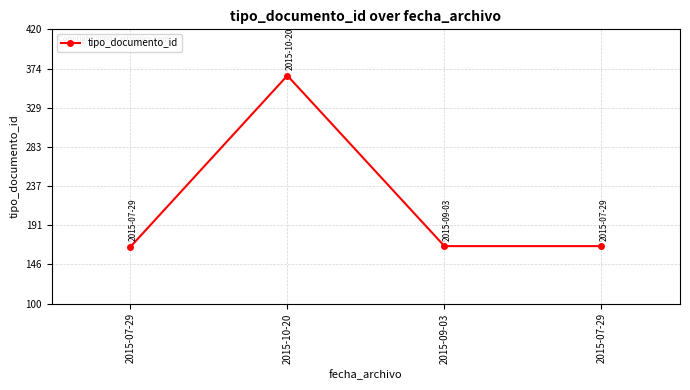

How many lines are shown in the chart?

1